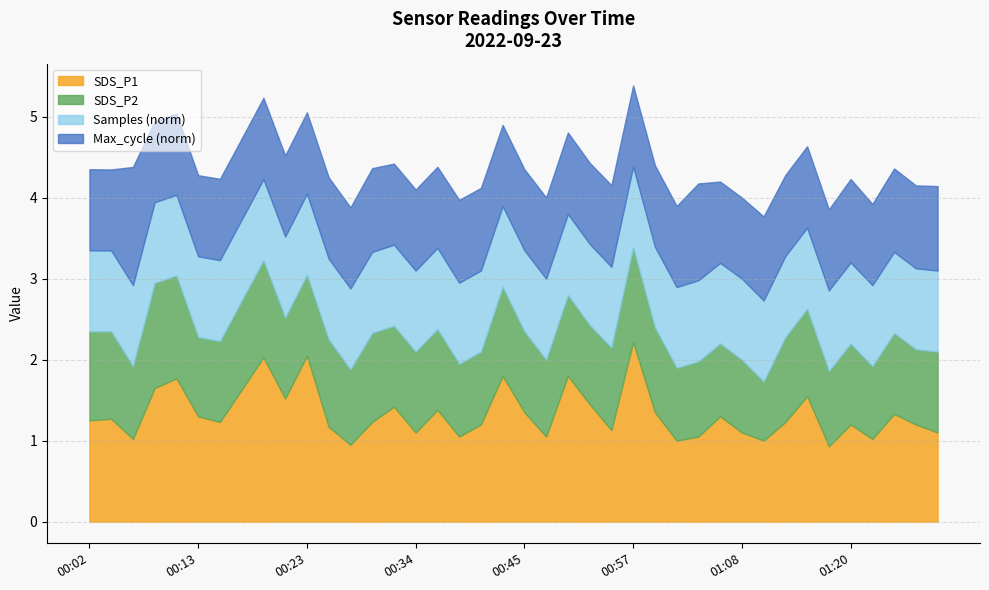

Is the value of Samples at 00:32 greater than the value of Max_cycle at 01:17?

Yes